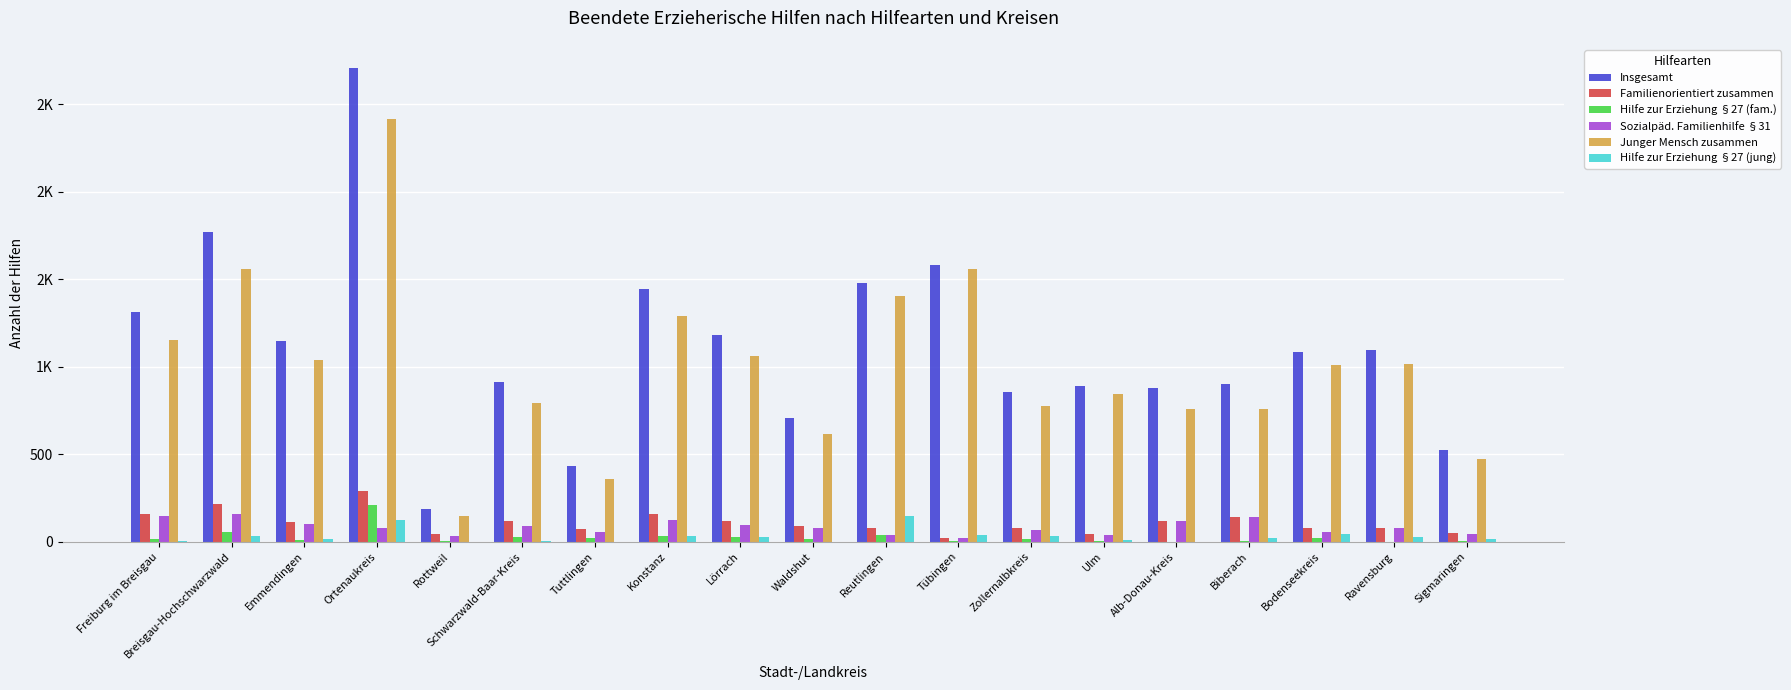

Does the chart contain stacked bars?

No